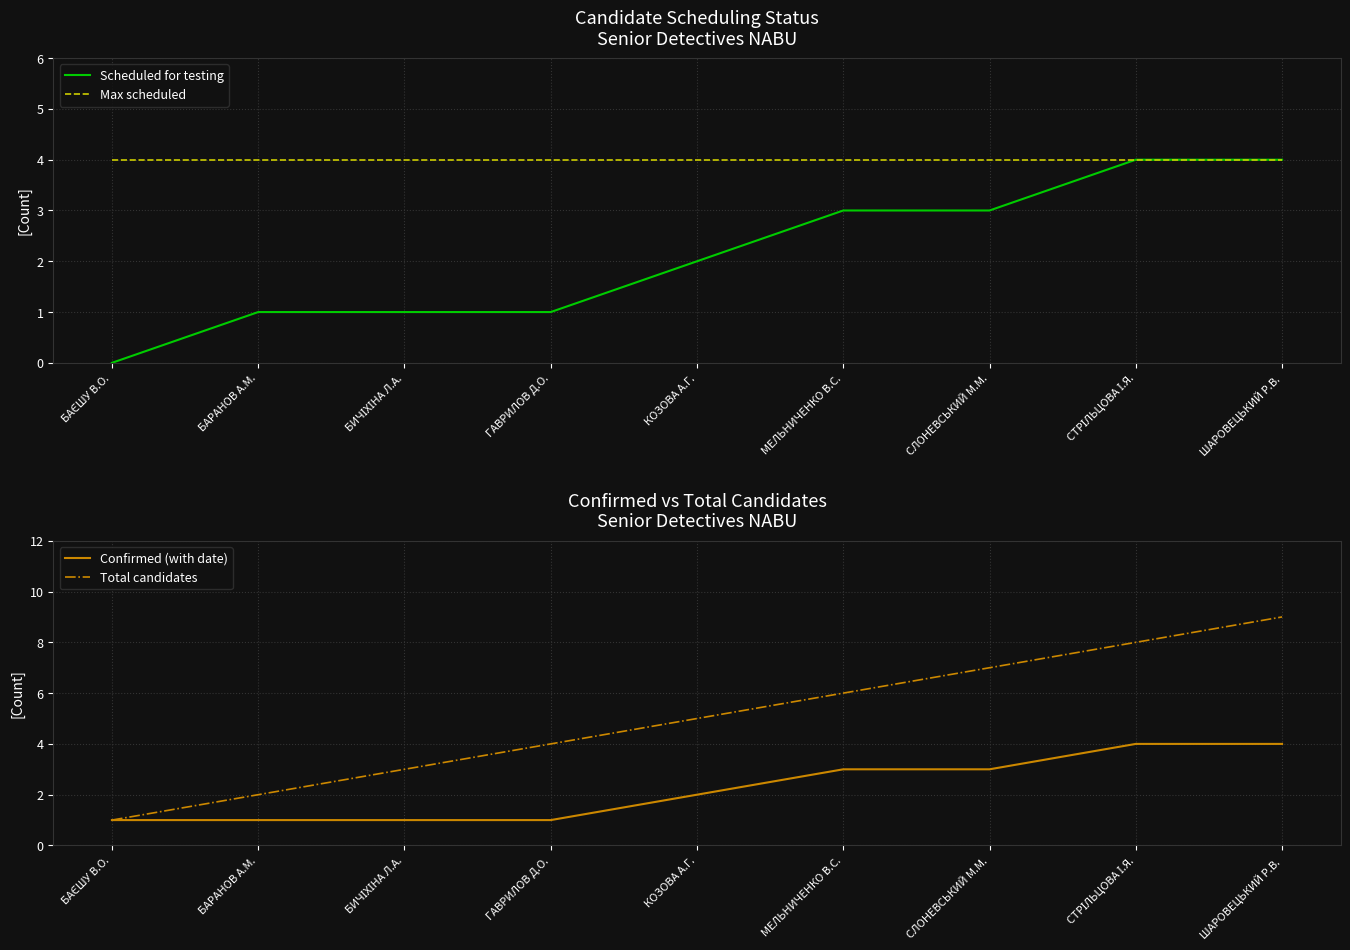

What is the difference between the second highest and minimum values in the Total candidates series?

7